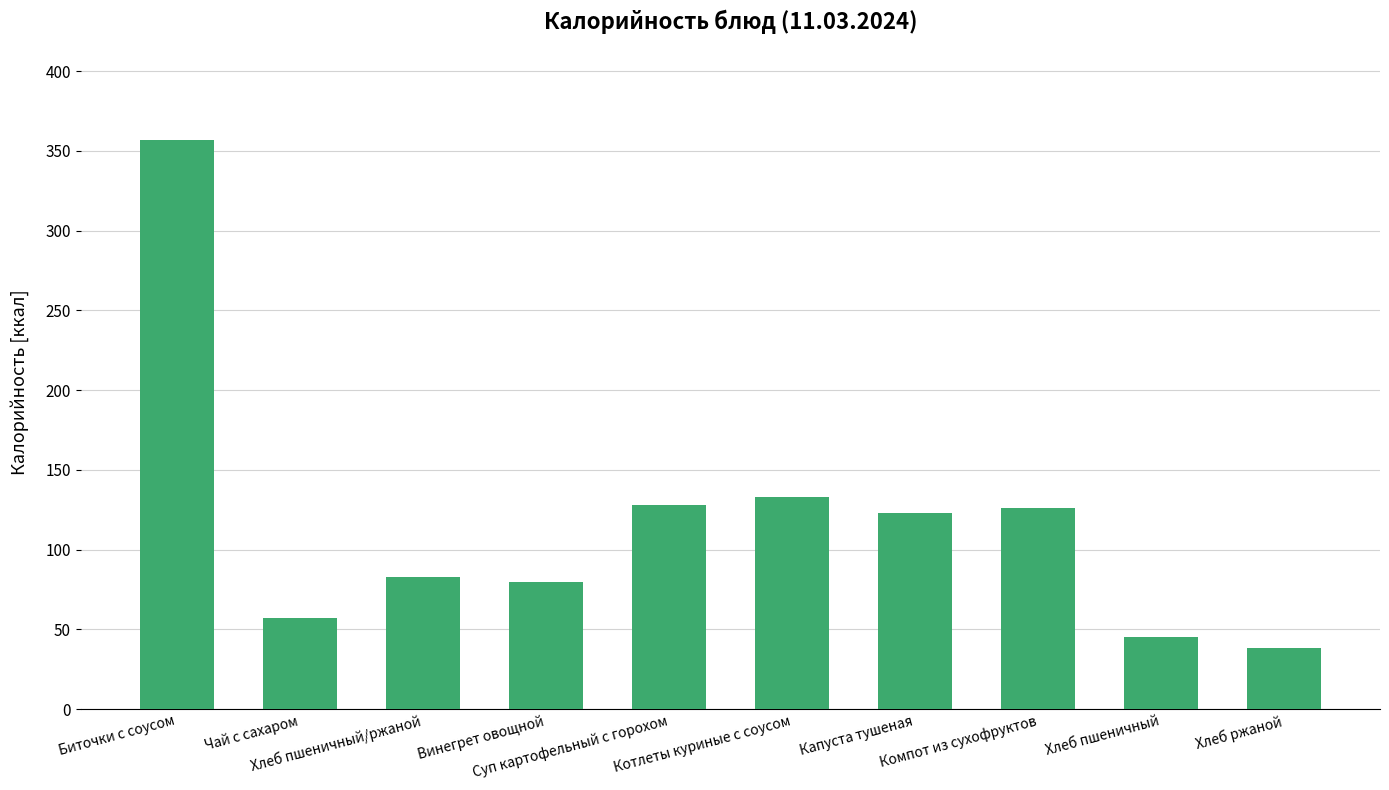

What is the difference between the maximum and minimum values?

319